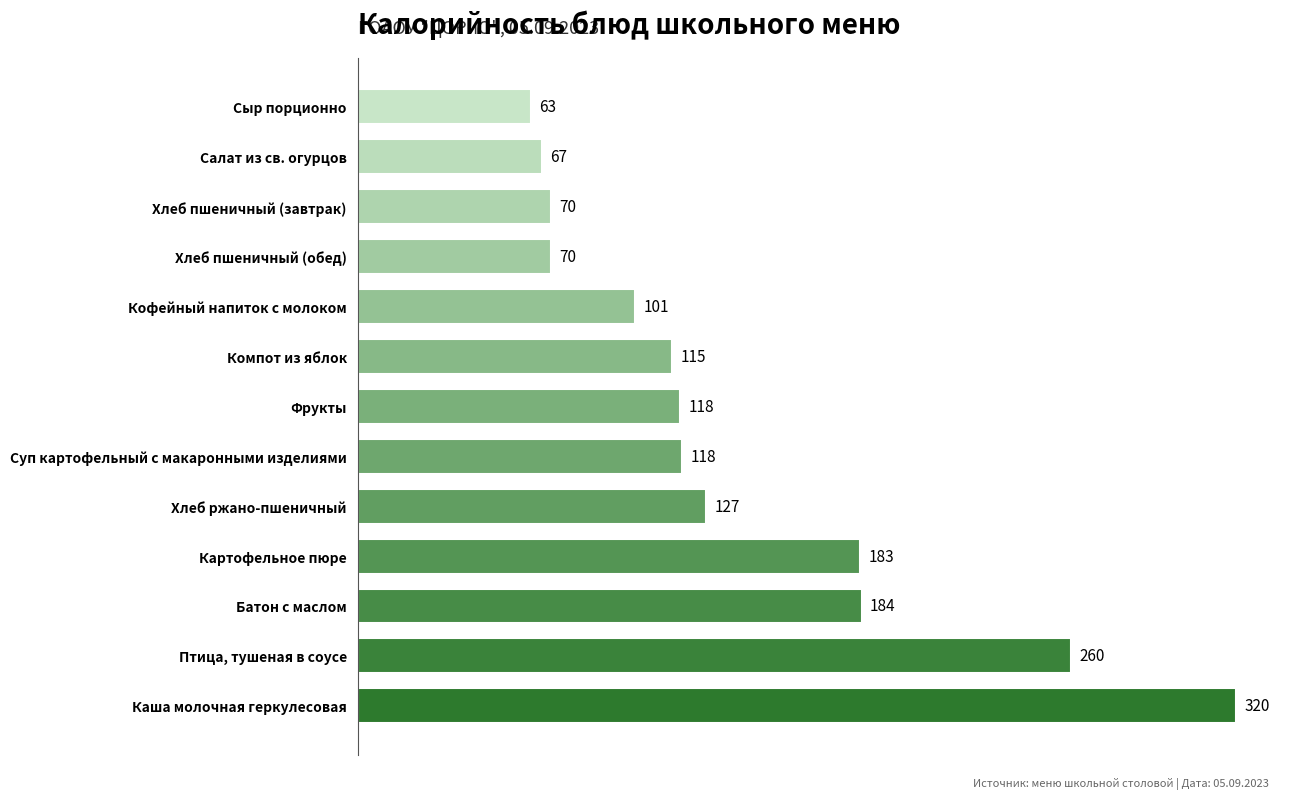

Count the number of values greater than 117.

7